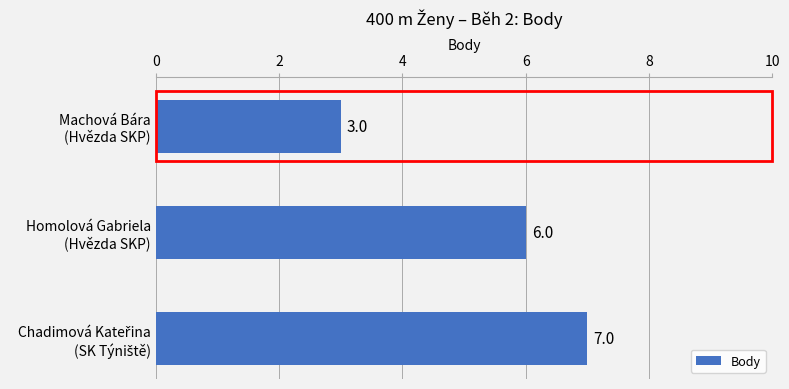

What is the maximum value shown in the chart?

7